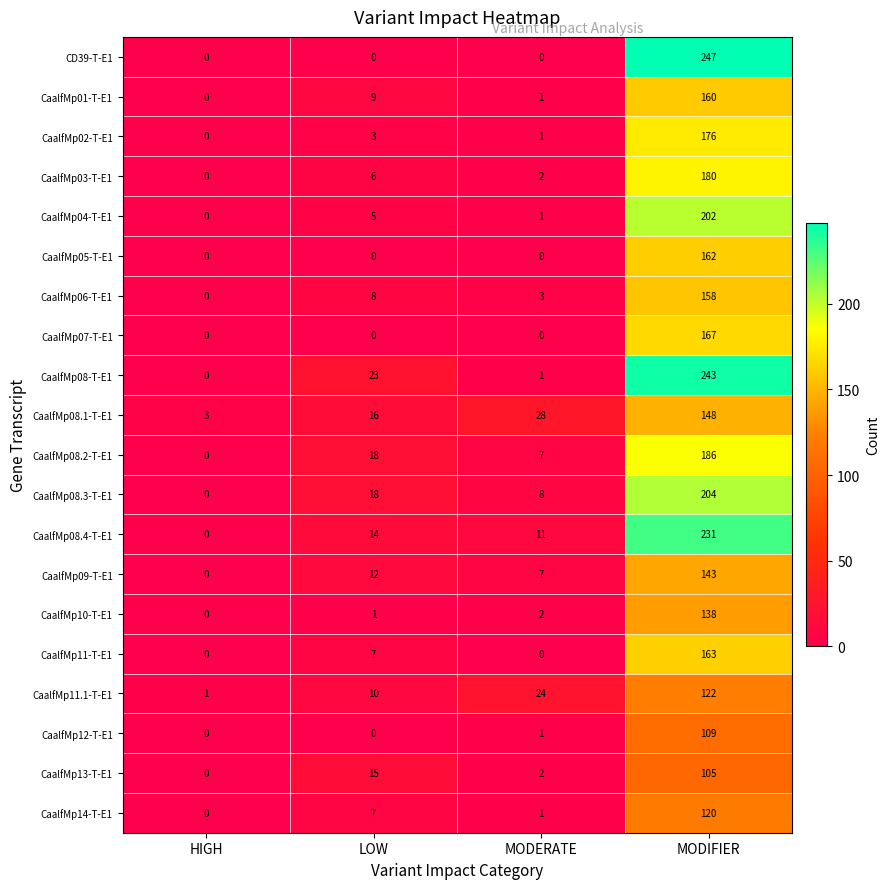

What is the average value of the CaalfMp11.1-T-E1 series?

39